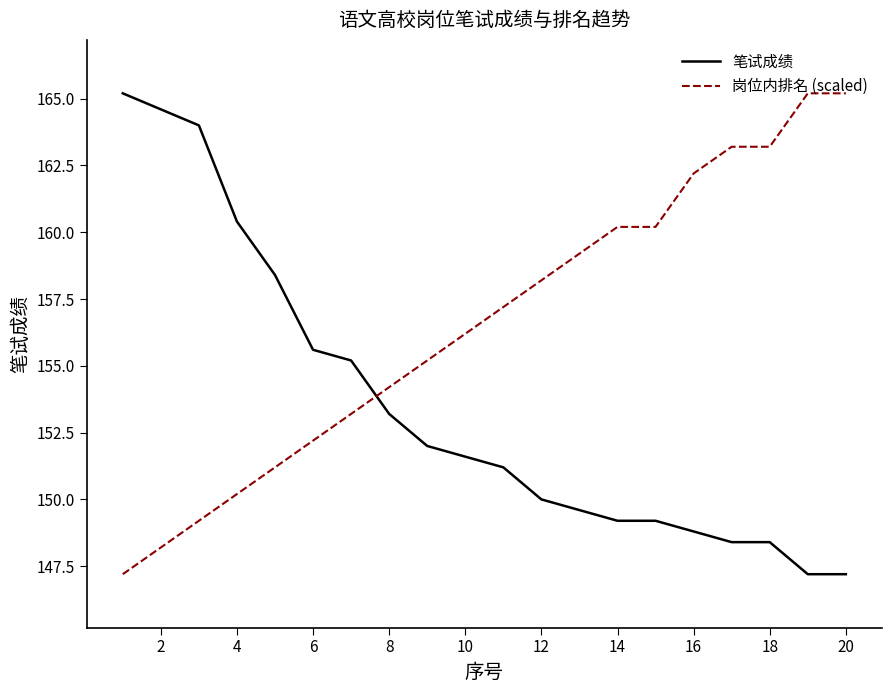

What is the difference between the maximum and minimum values in the 笔试成绩 series?

18.0